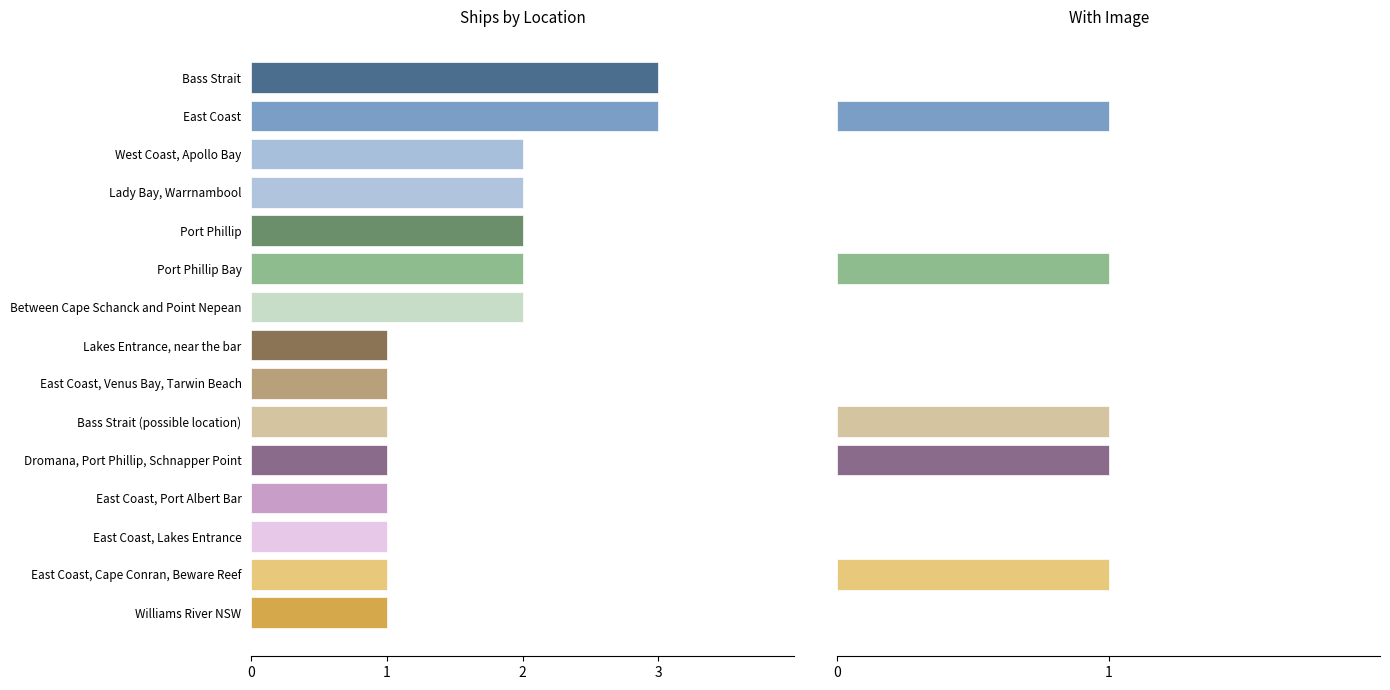

Between 0 and 10, which is larger?

10